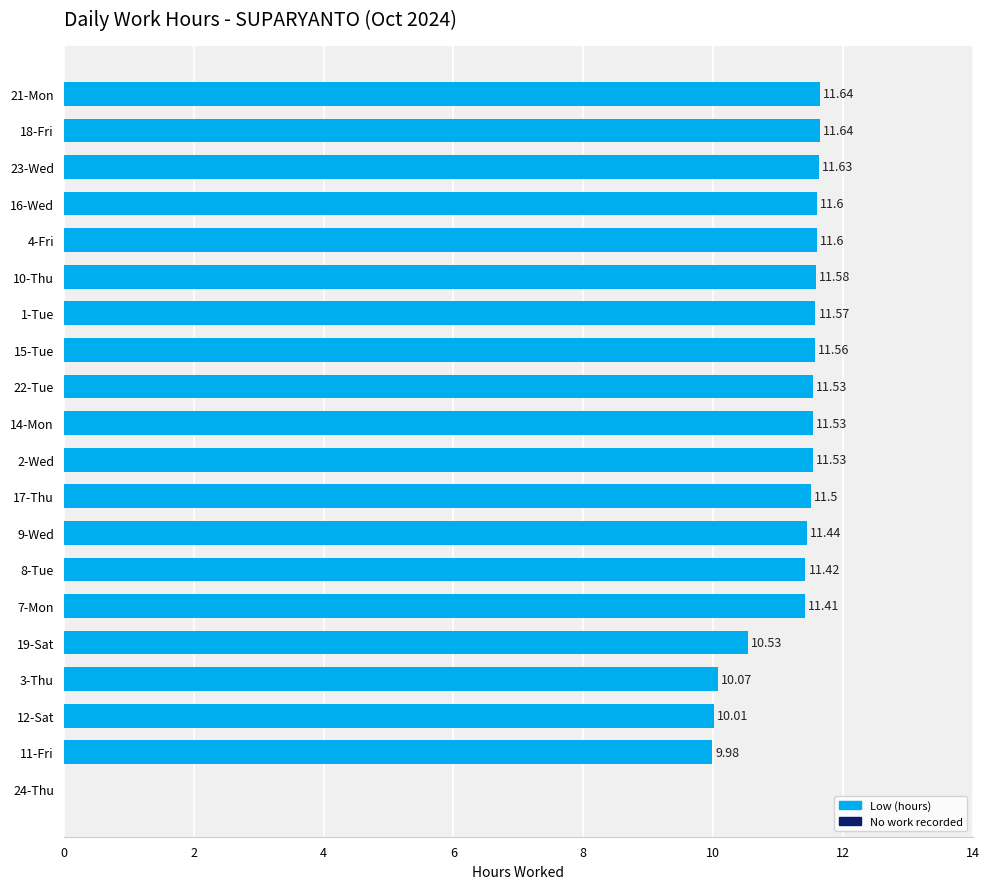

What is the ratio of the value at 7-Mon to the value at 14-Mon?

1.0